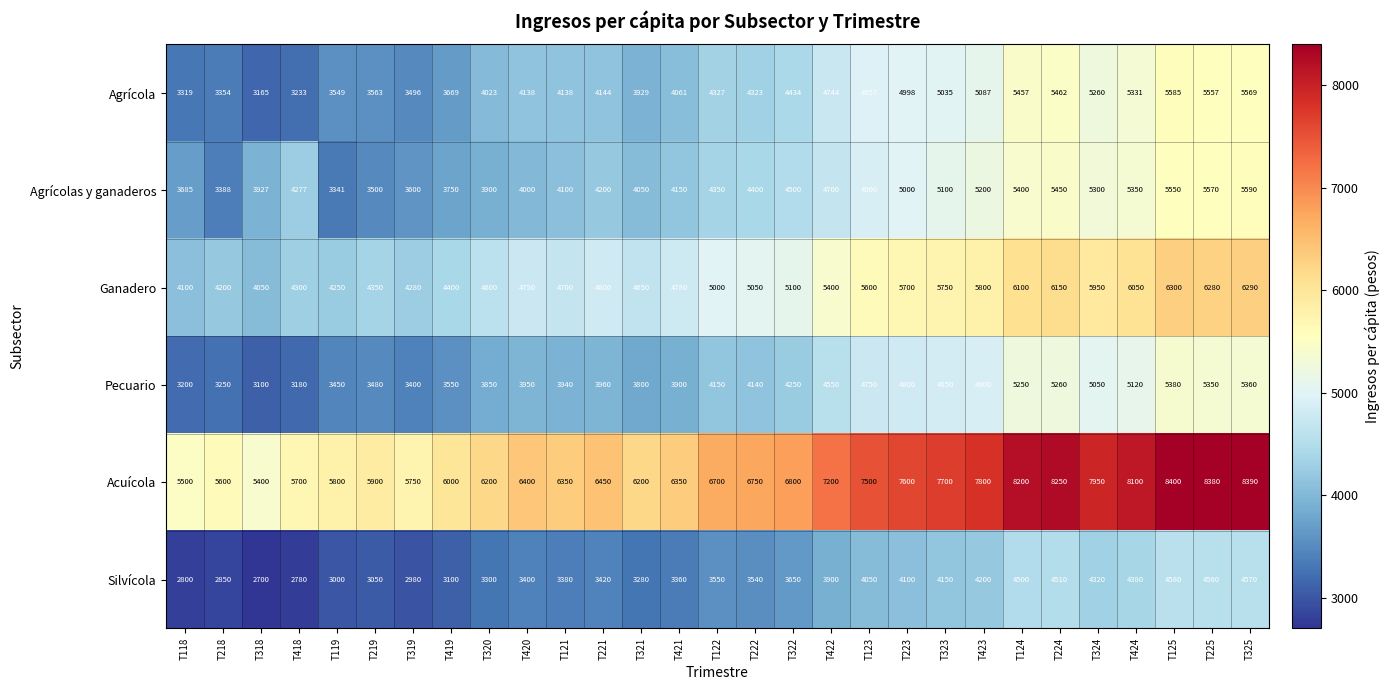

What is the difference between the maximum and second lowest values in the Ganadero series?

2200